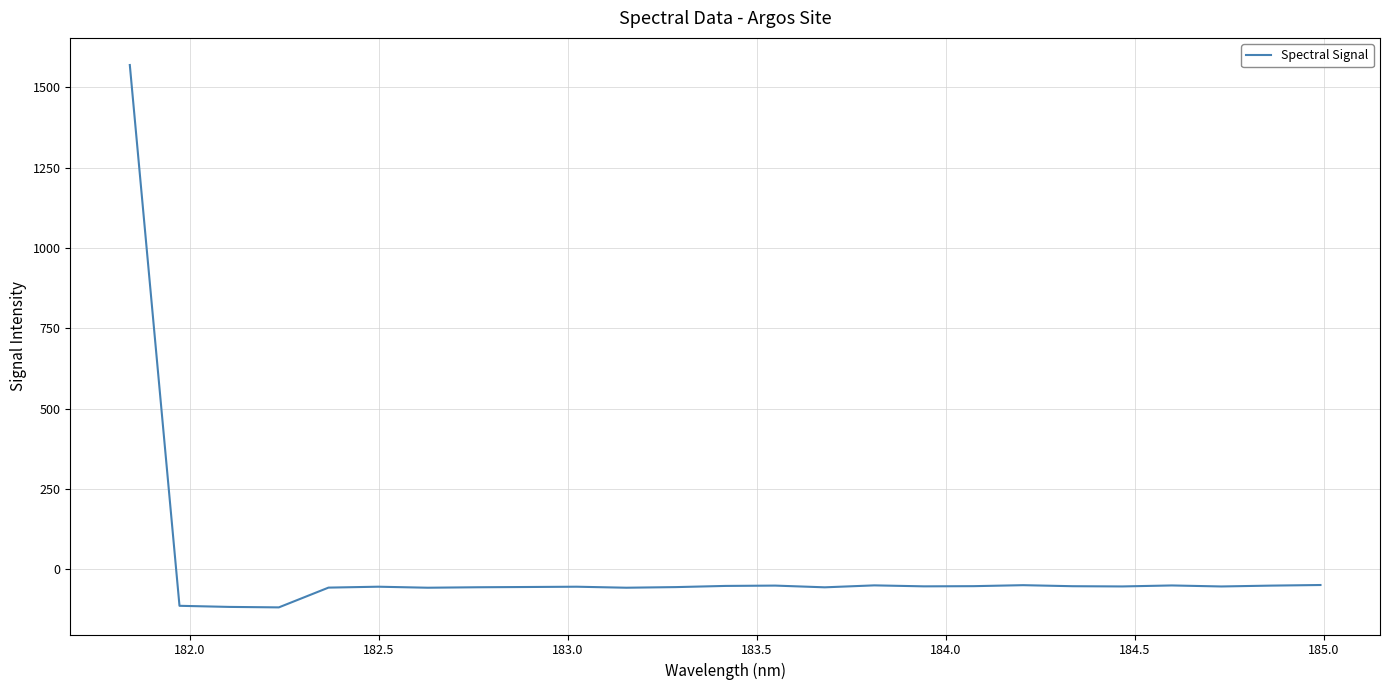

What is the difference between the maximum and minimum values?

1686.9